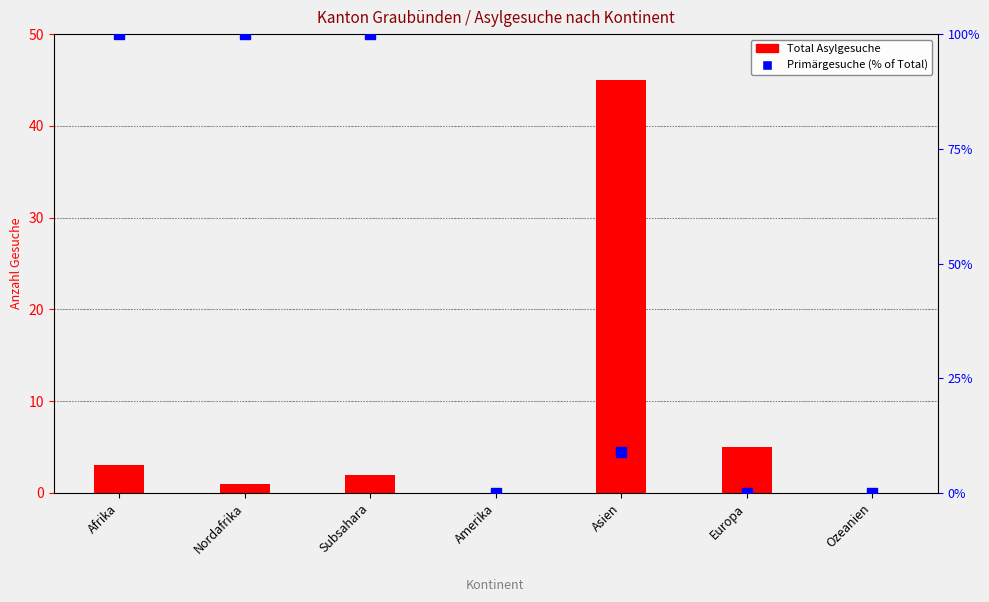

At Amerika, list the series in order from smallest to largest.

Total Asylgesuche, Primärgesuche (% of Total)